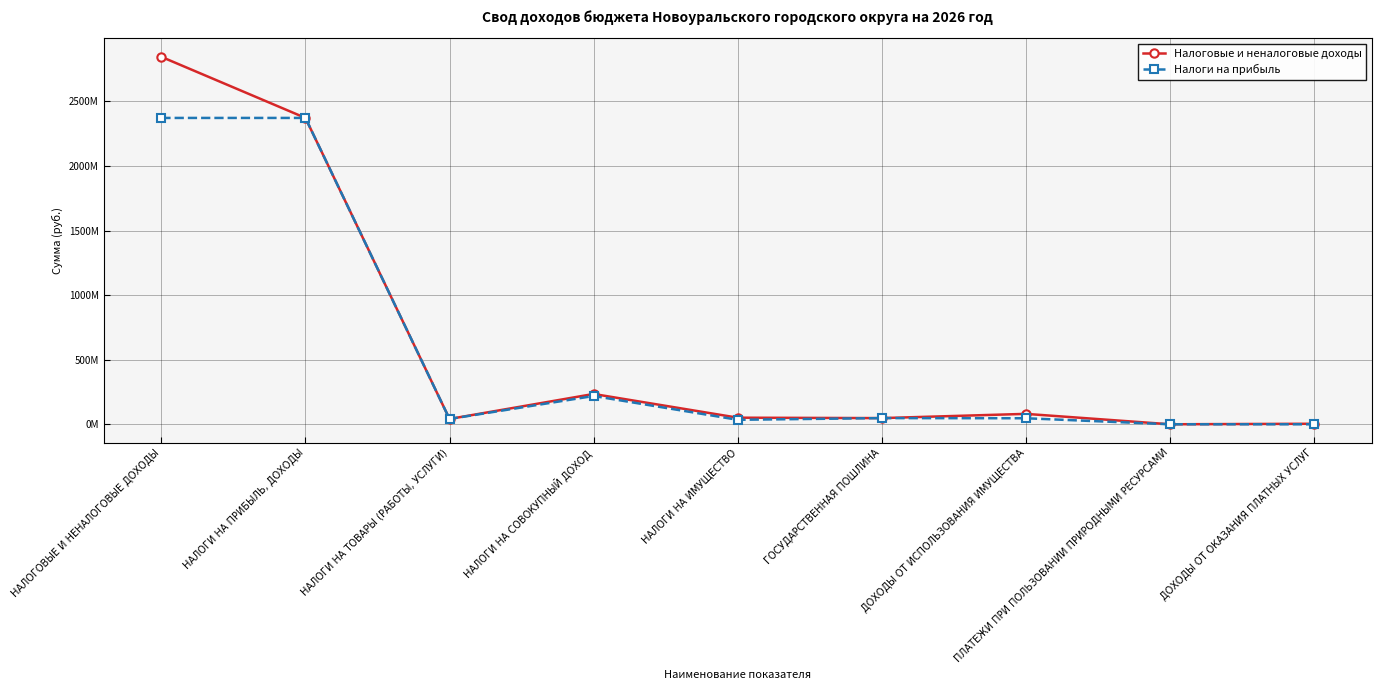

The Налоговые и неналоговые доходы series shows 4902472.3 at ДОХОДЫ ОТ ОКАЗАНИЯ ПЛАТНЫХ УСЛУГ. True or false?

True